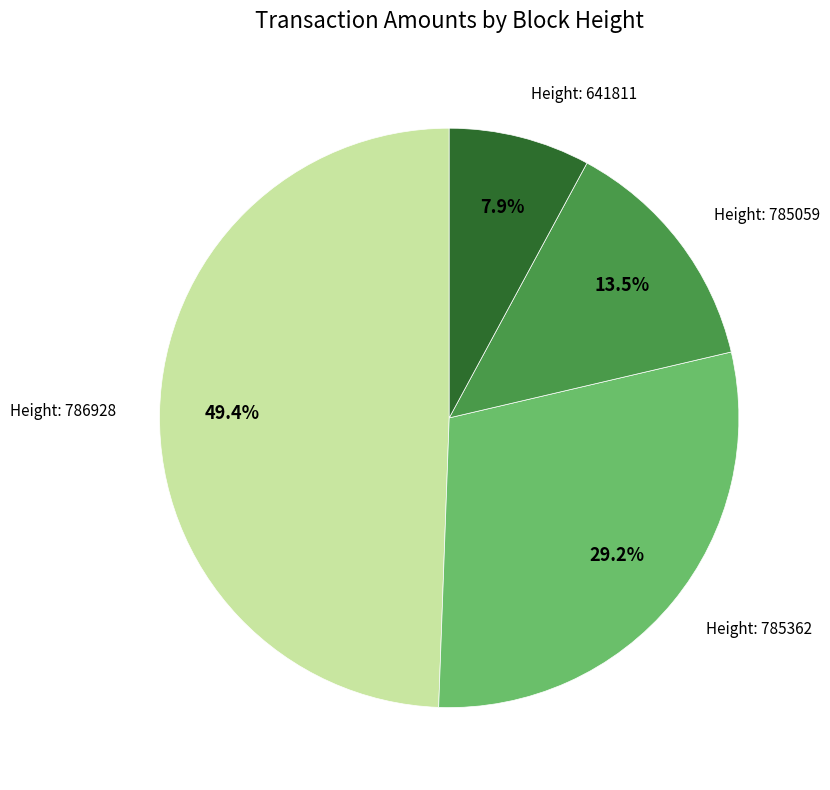

Is there any slice that represents more than half of the pie?

No